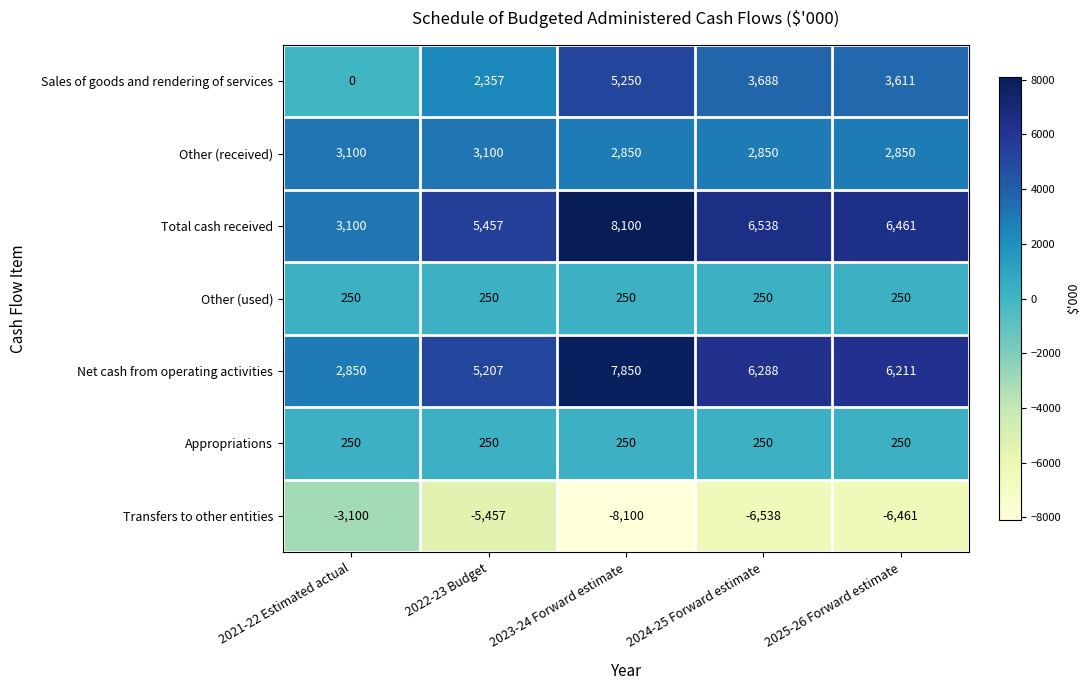

Read the Transfers to other entities value at 2025-26 Forward estimate, to the nearest 10.

-6460